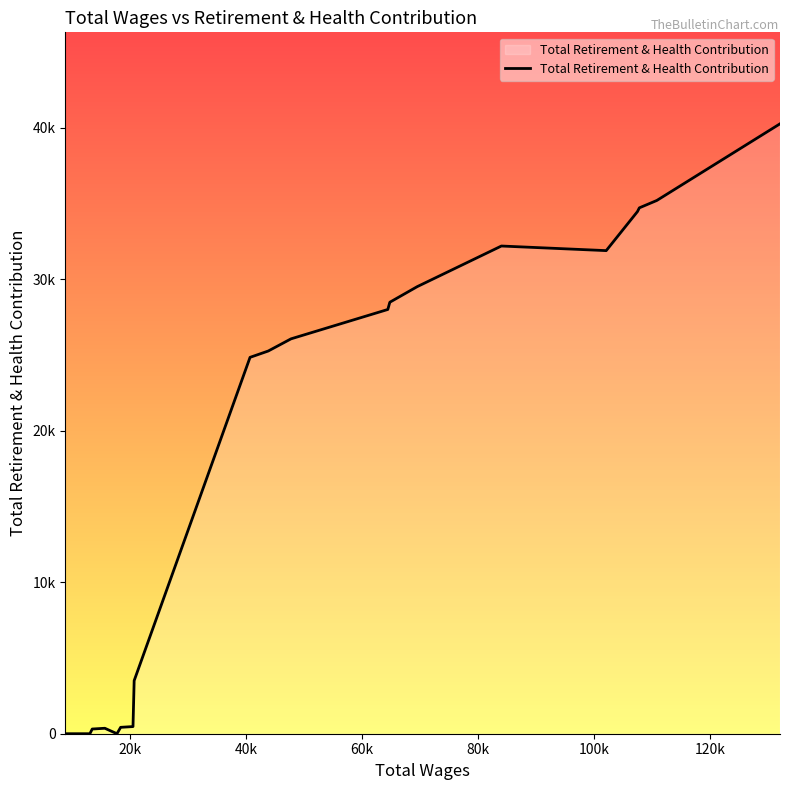

Does the chart have visible grid lines?

No